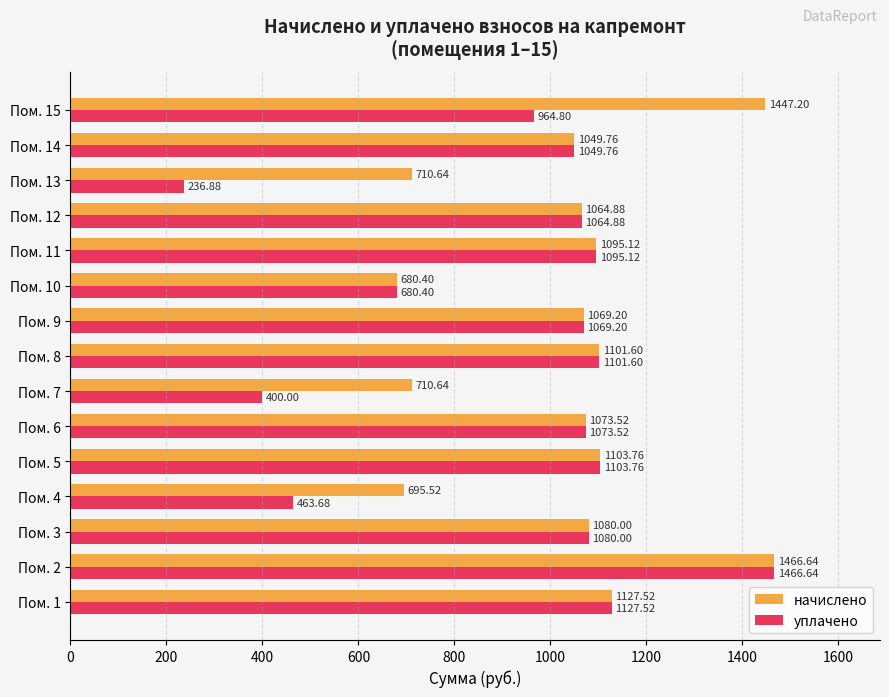

What is the average value of the уплачено series?

931.9